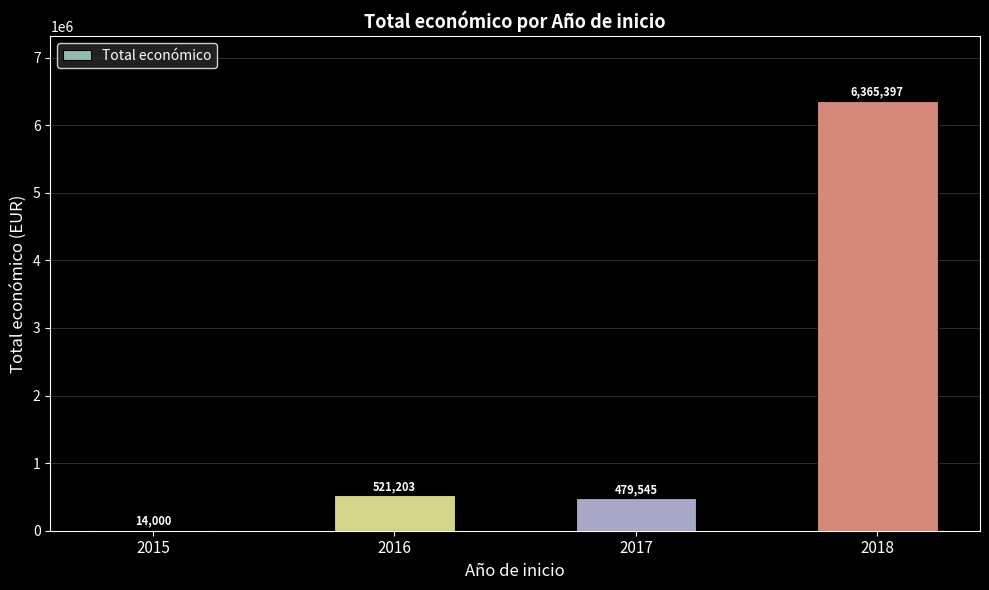

The value at 2016 is 769349. True or false?

False